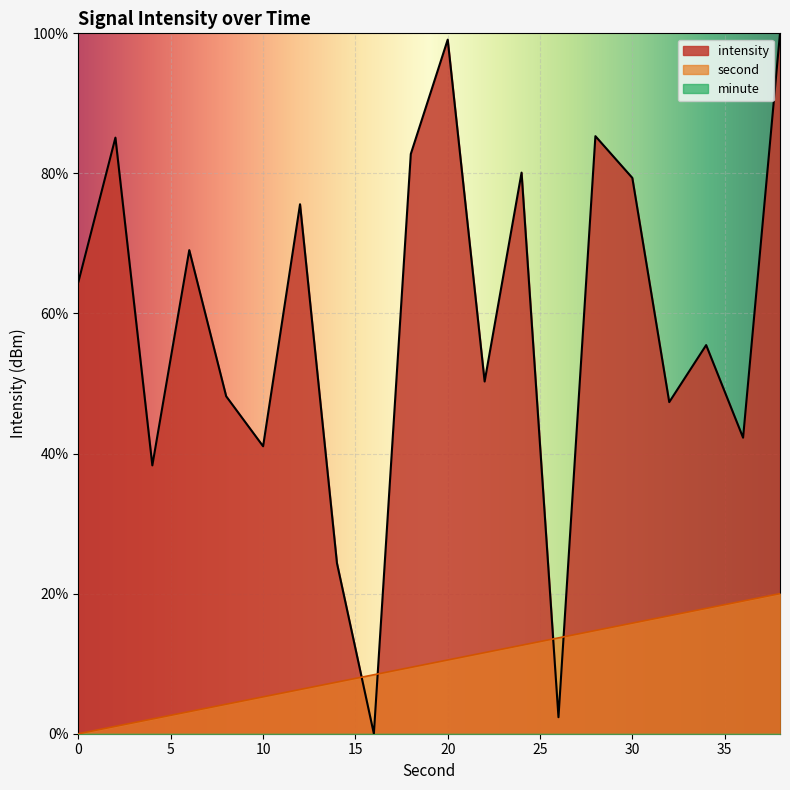

Reading left to right, extract all data points from this chart.

second: 0.0	1.1	2.1	3.2	4.2	5.3	6.3	7.4	8.4	9.5	10.5	11.6	12.6	13.7	14.7	15.8	16.8	17.9	18.9	20.0
intensity: 64.6	85.1	38.3	69.0	48.2	41.0	75.6	24.4	0.0	82.8	99.1	50.3	80.1	2.4	85.3	79.4	47.3	55.5	42.3	100.0